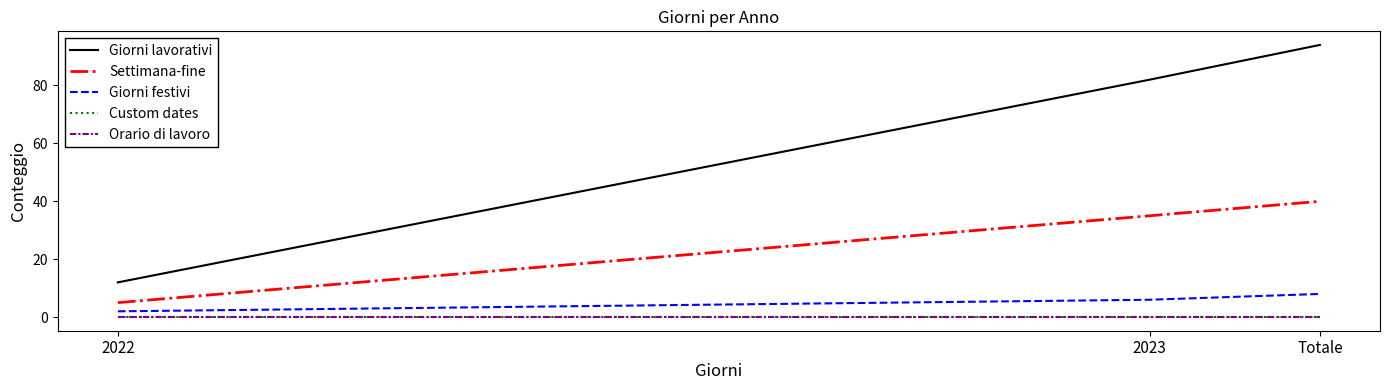

Which has a higher value, 2022 or 2023?

2023